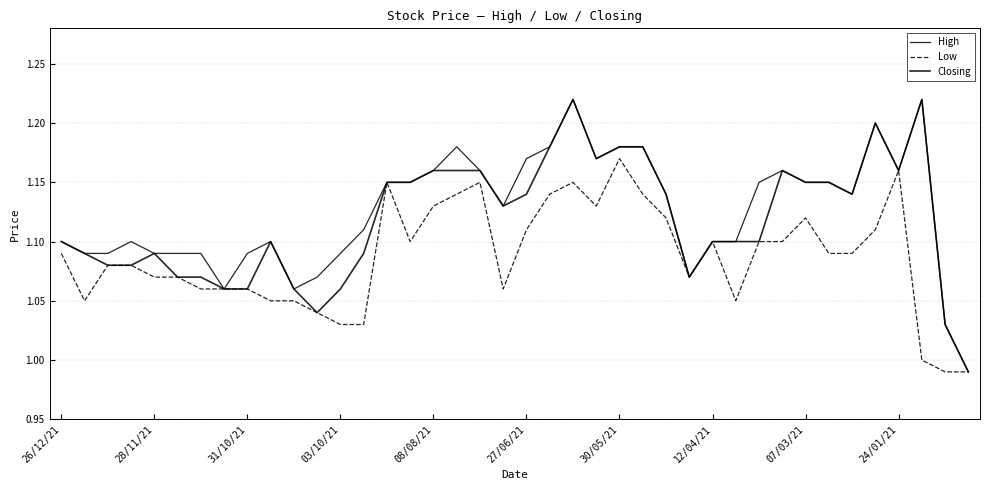

Which category has the lowest value in the High series?

39